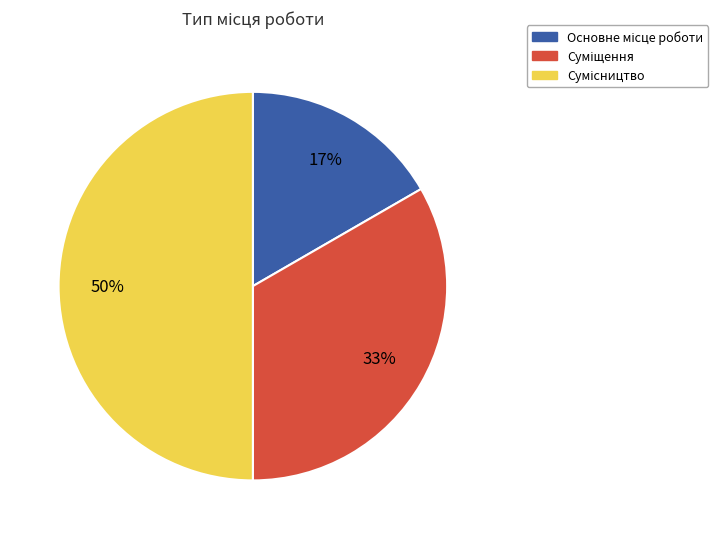

To the nearest percent, what is the difference between the largest and smallest slice percentages?

33%